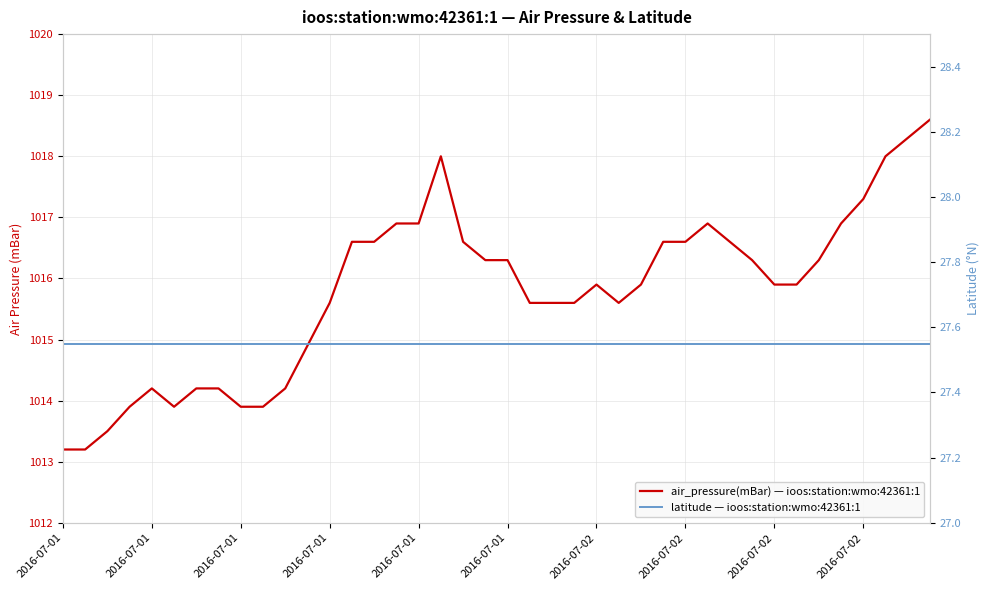

True or false: air_pressure(mBar) — ioos:station:wmo:42361:1 and latitude — ioos:station:wmo:42361:1 cross at least once.

False